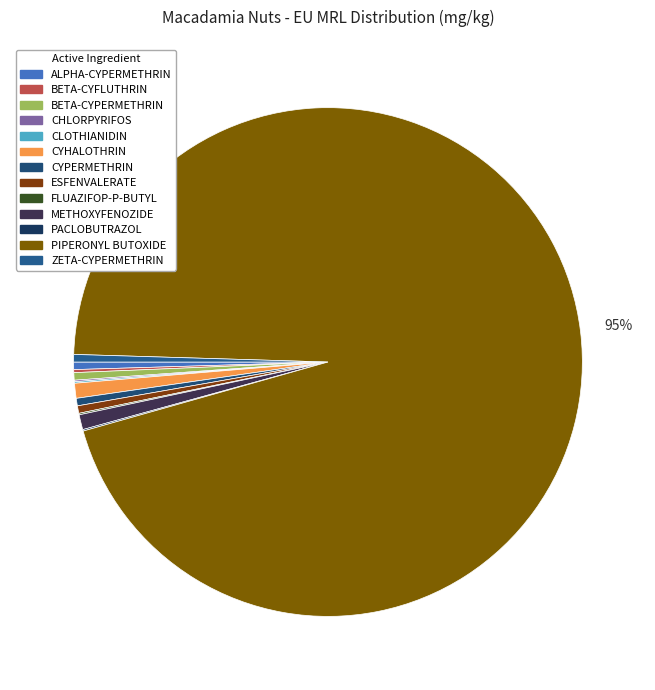

Which slice is the largest?

PIPERONYL BUTOXIDE